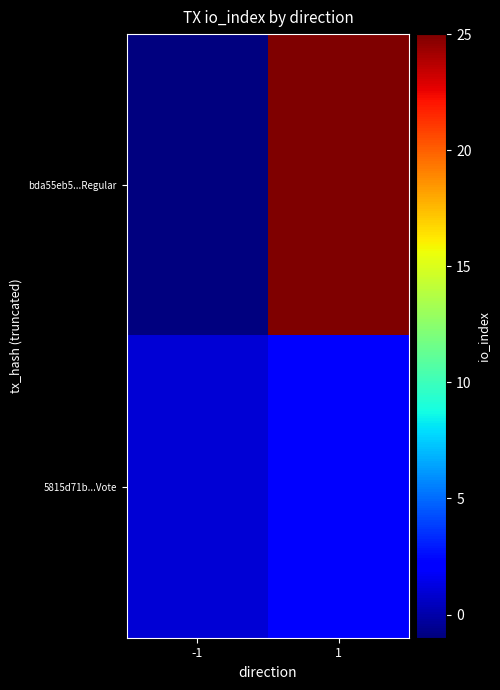

What is the total value across all series at 1?

27